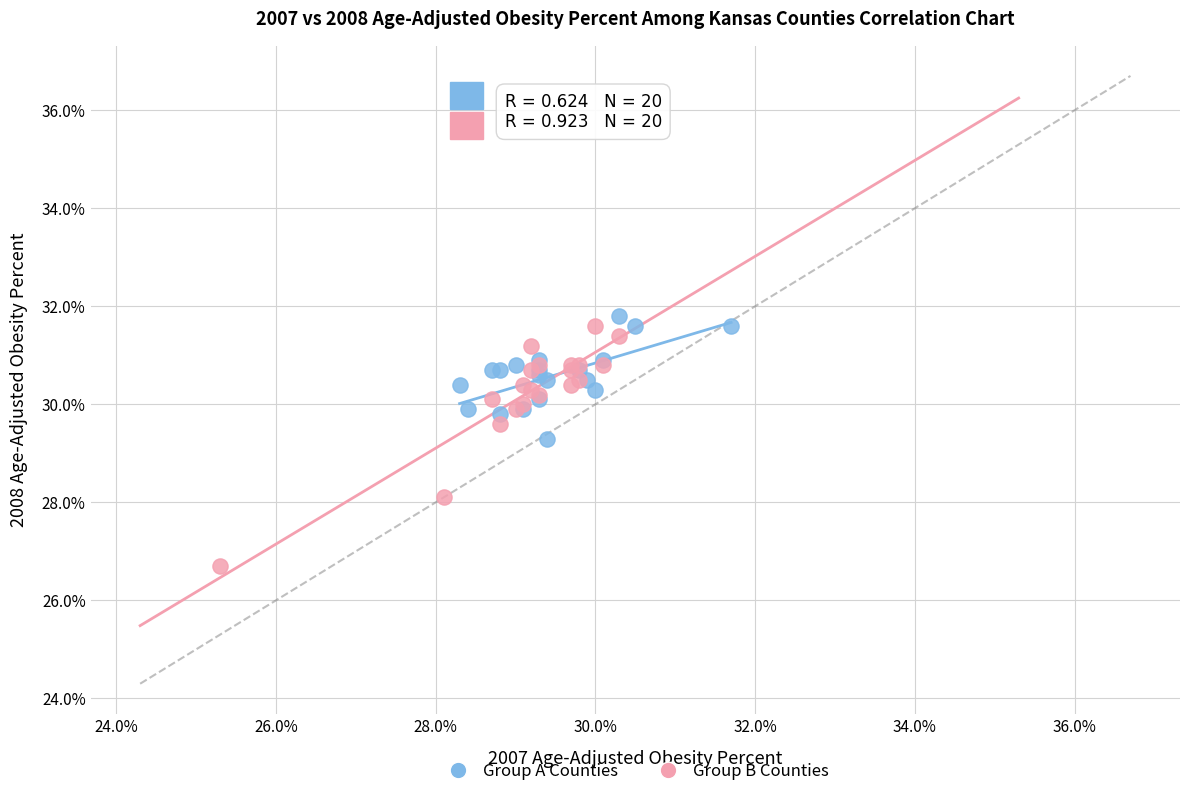

Which series contains the lowest Y value?

Group B Counties